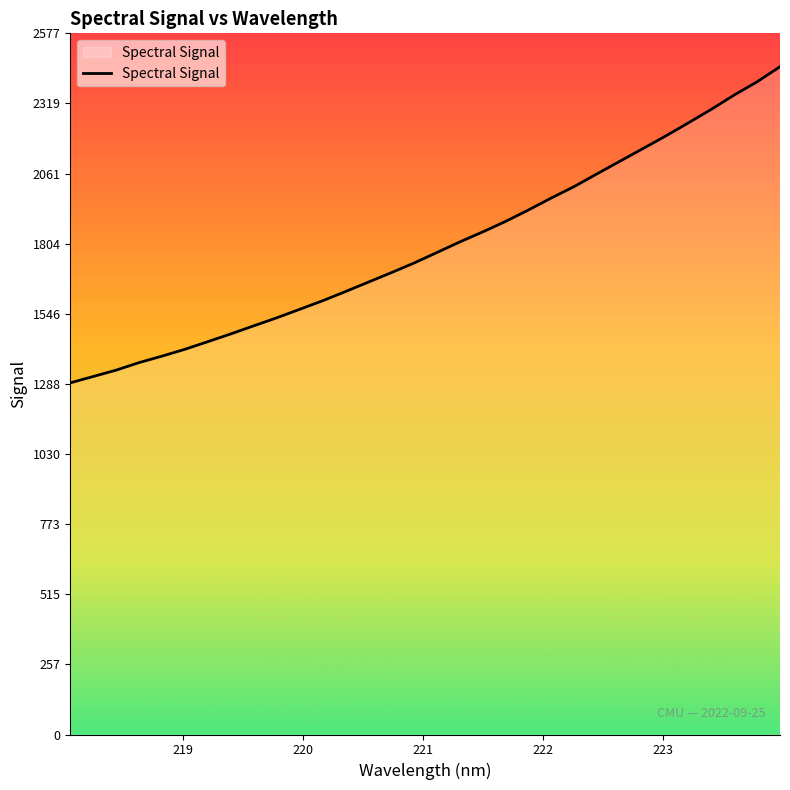

True or false: the data has more than 2 interior local peaks.

False